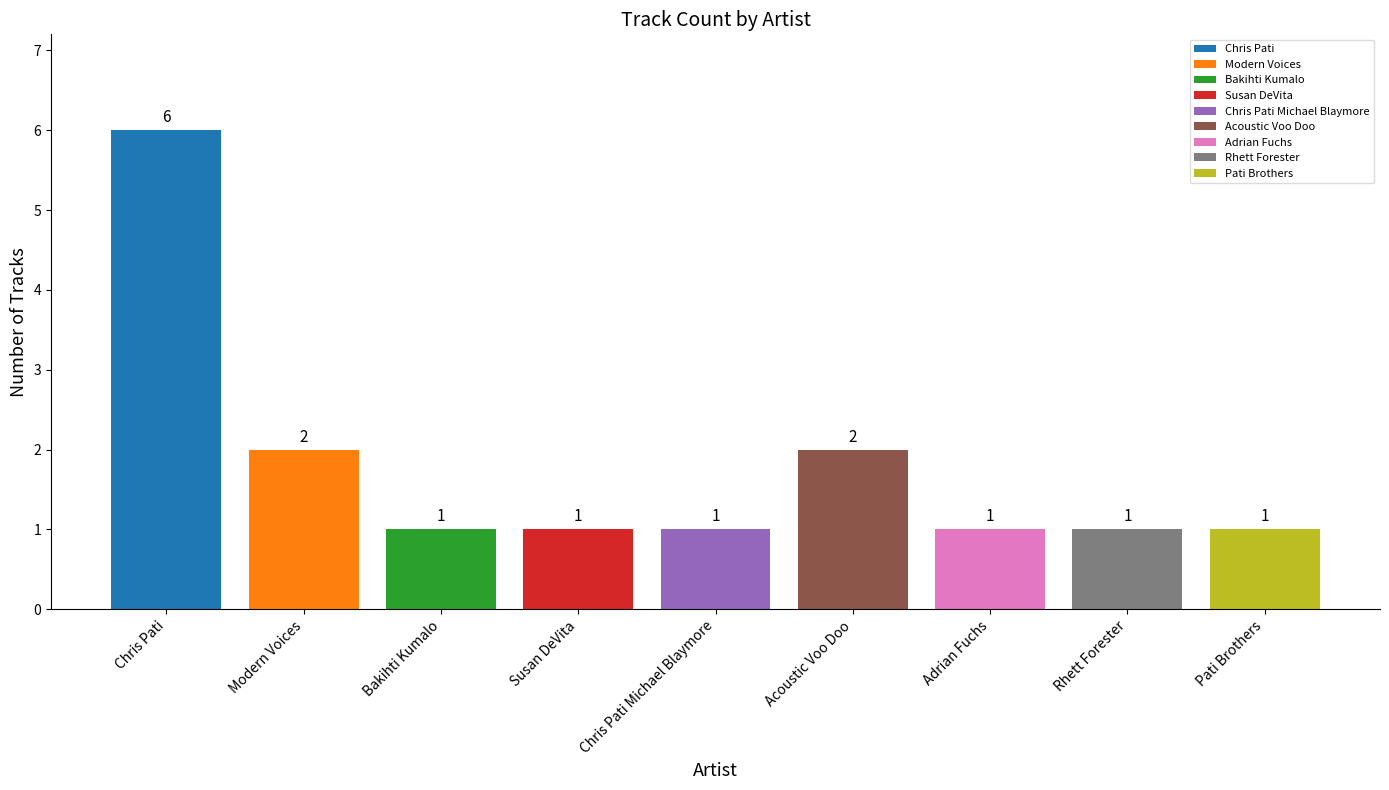

What is the label of the 2nd bar from the left?

Modern Voices